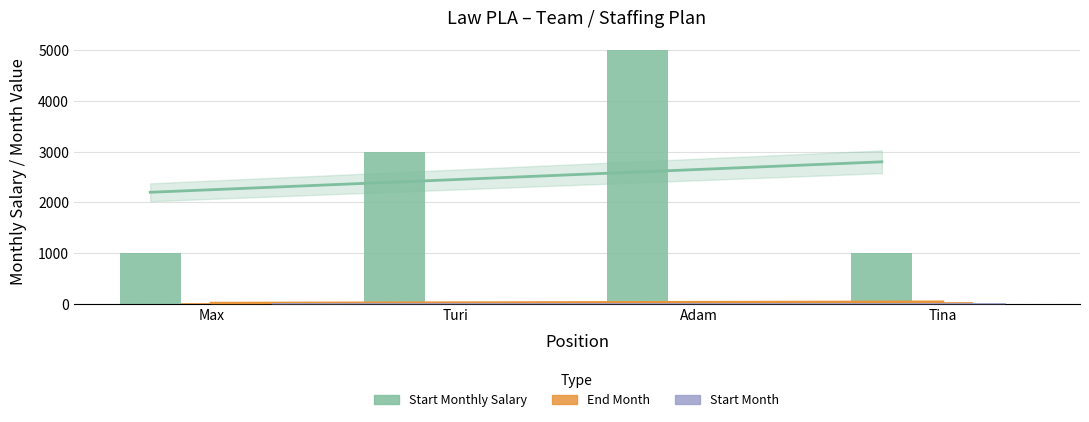

Is the value of Start Month at Max greater than the value of End Month at Tina?

No